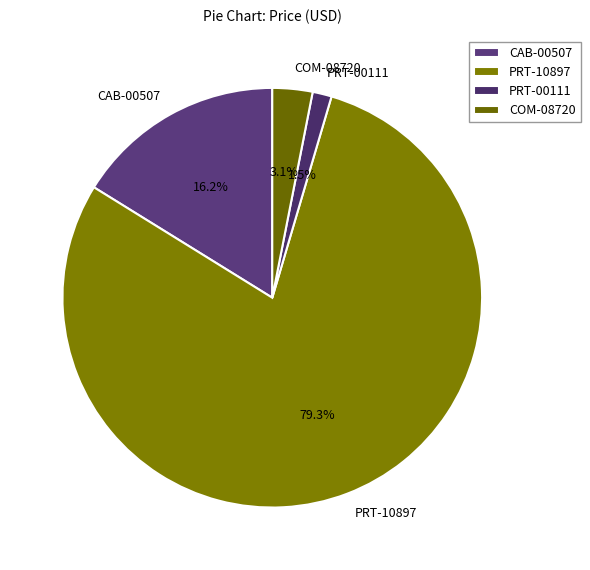

Approximately how many times larger is the value at PRT-00111 compared to CAB-00507?

0.1